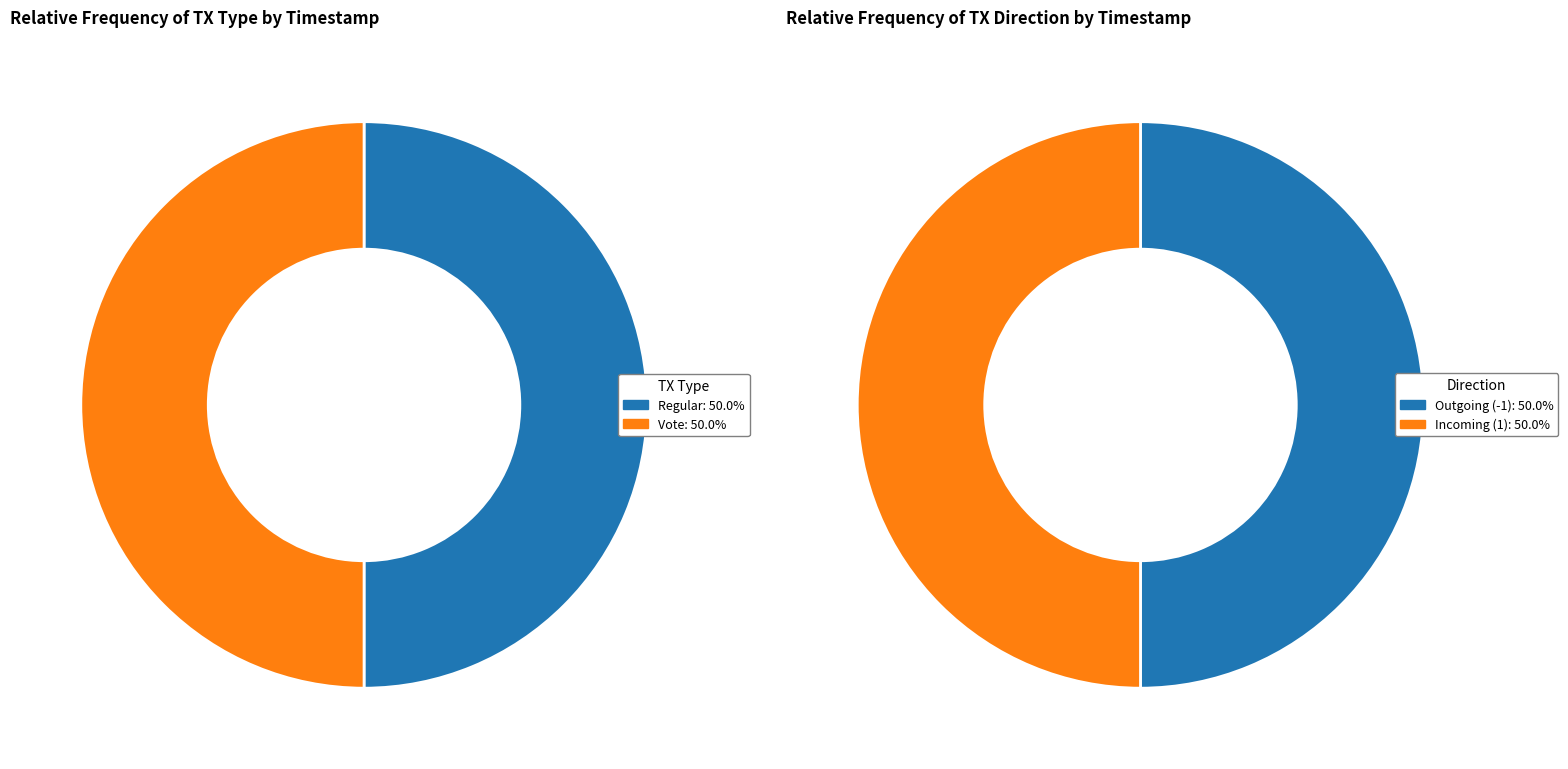

The Regular slice represents 42% of the pie. True or false?

False